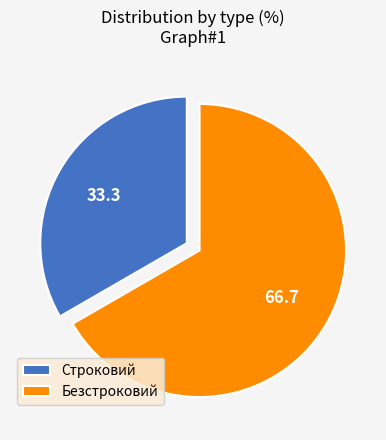

Which category has the biggest portion of the pie?

Безстроковий